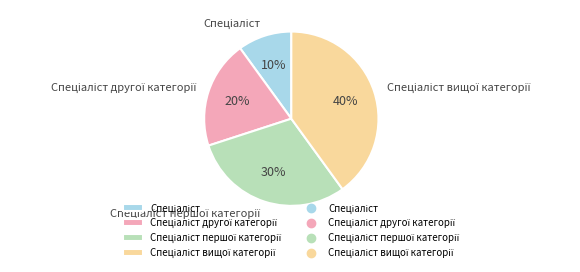

Is there a majority slice in this chart?

No